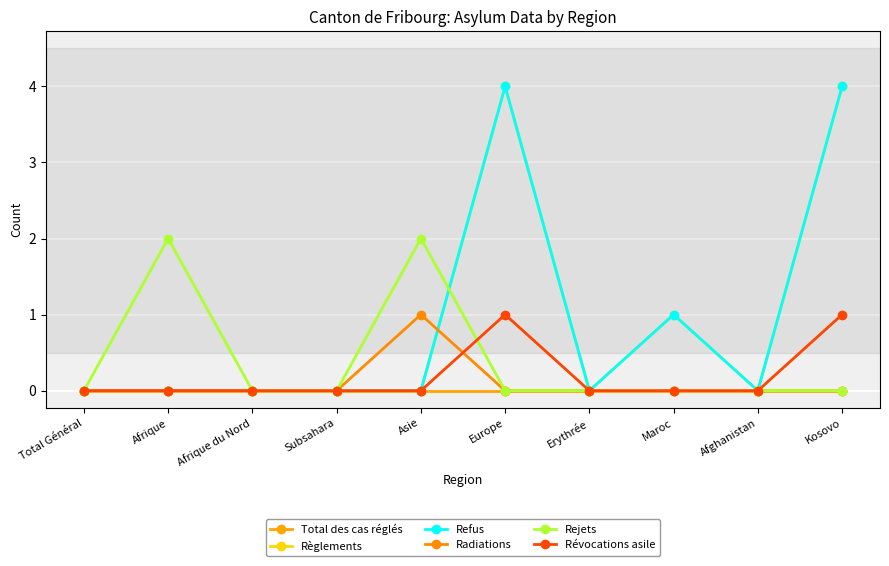

Does the chart have visible grid lines?

Yes